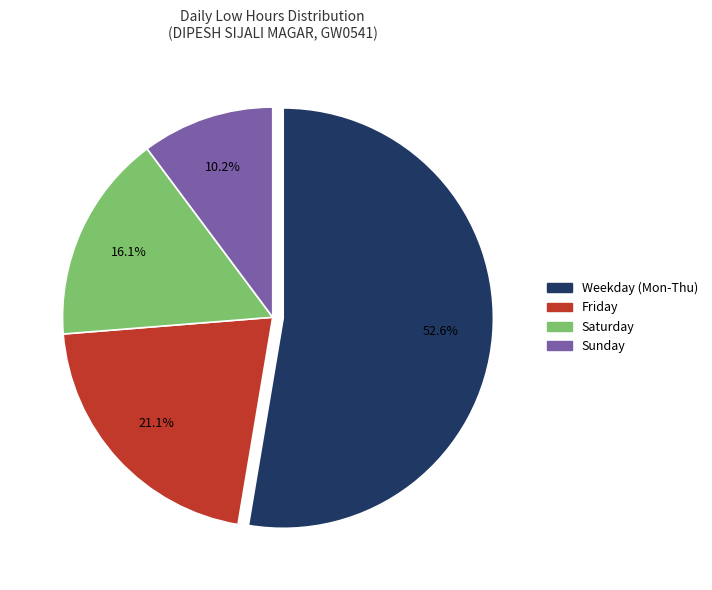

Combined, what portion of the pie is Saturday and Sunday?

26.3%